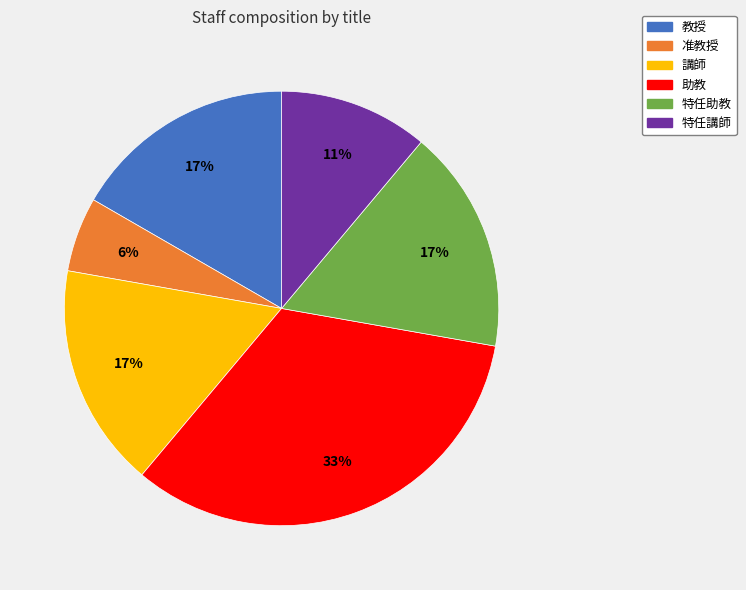

To the nearest percent, what is the combined percentage of 特任助教 and 特任講師?

28%